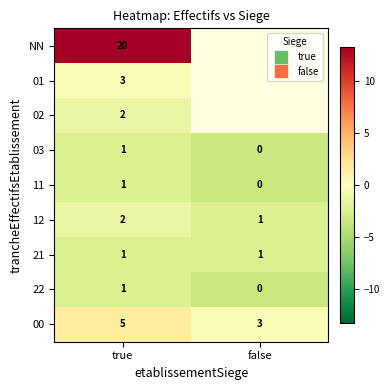

Which category has the highest value across all series?

true